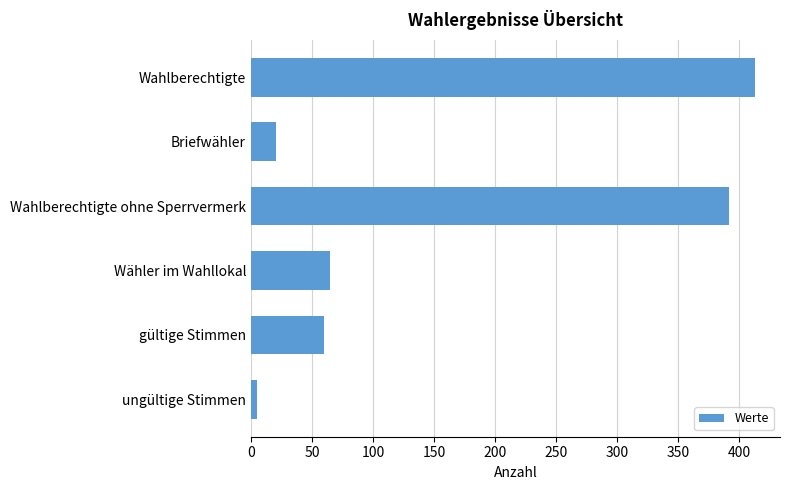

Which has a higher value, Wahlberechtigte or gültige Stimmen?

Wahlberechtigte